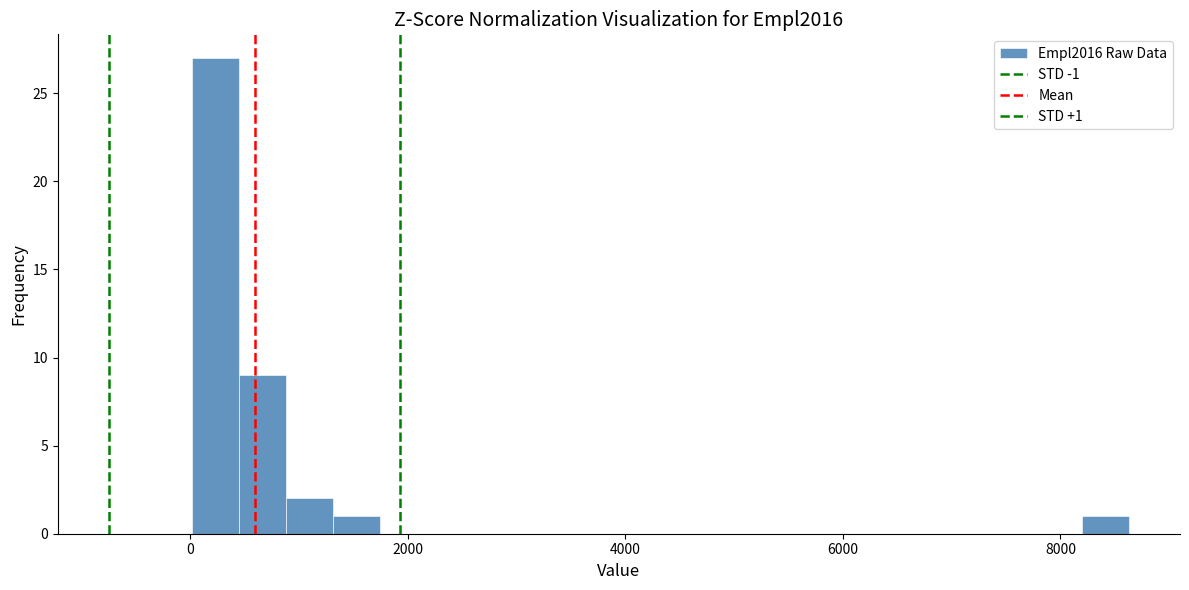

Around what value on the x-axis is the tallest bar? Give the approximate position of its centre, as read against the axis.

200